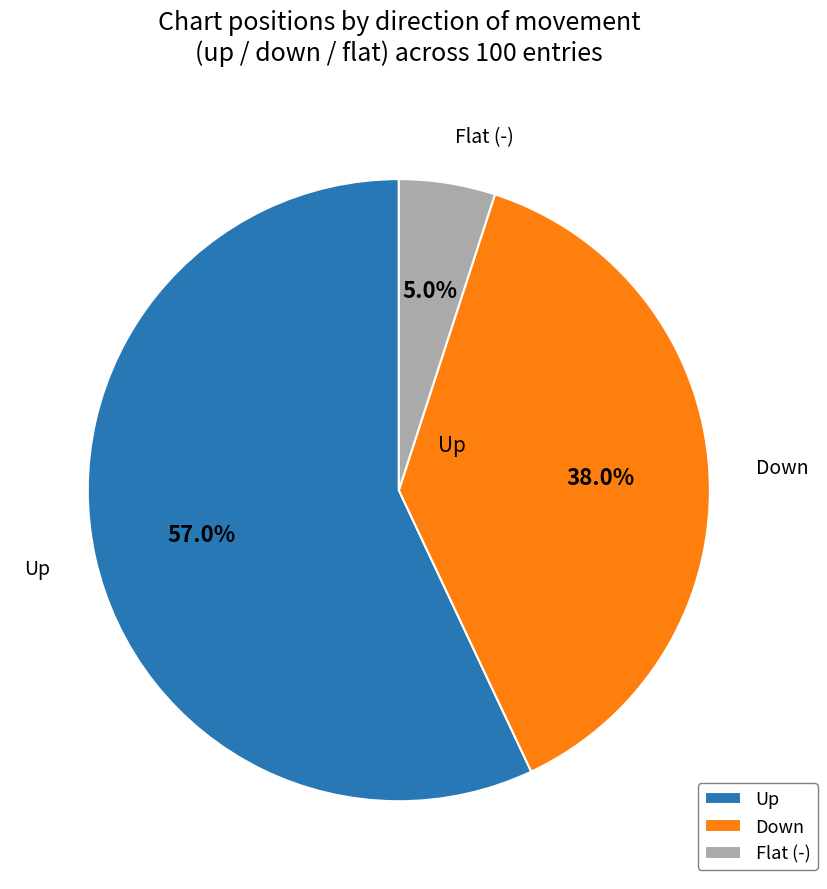

Which slice is the largest?

Up